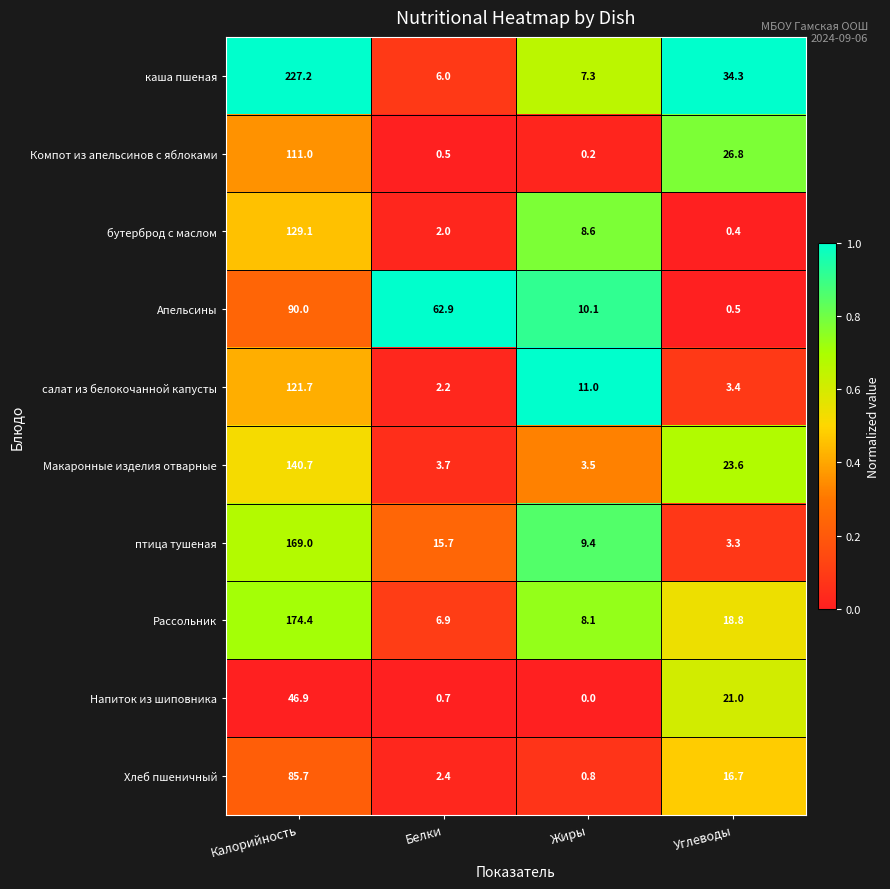

True or false: каша пшеная has a value of 345.1 at Калорийность.

False